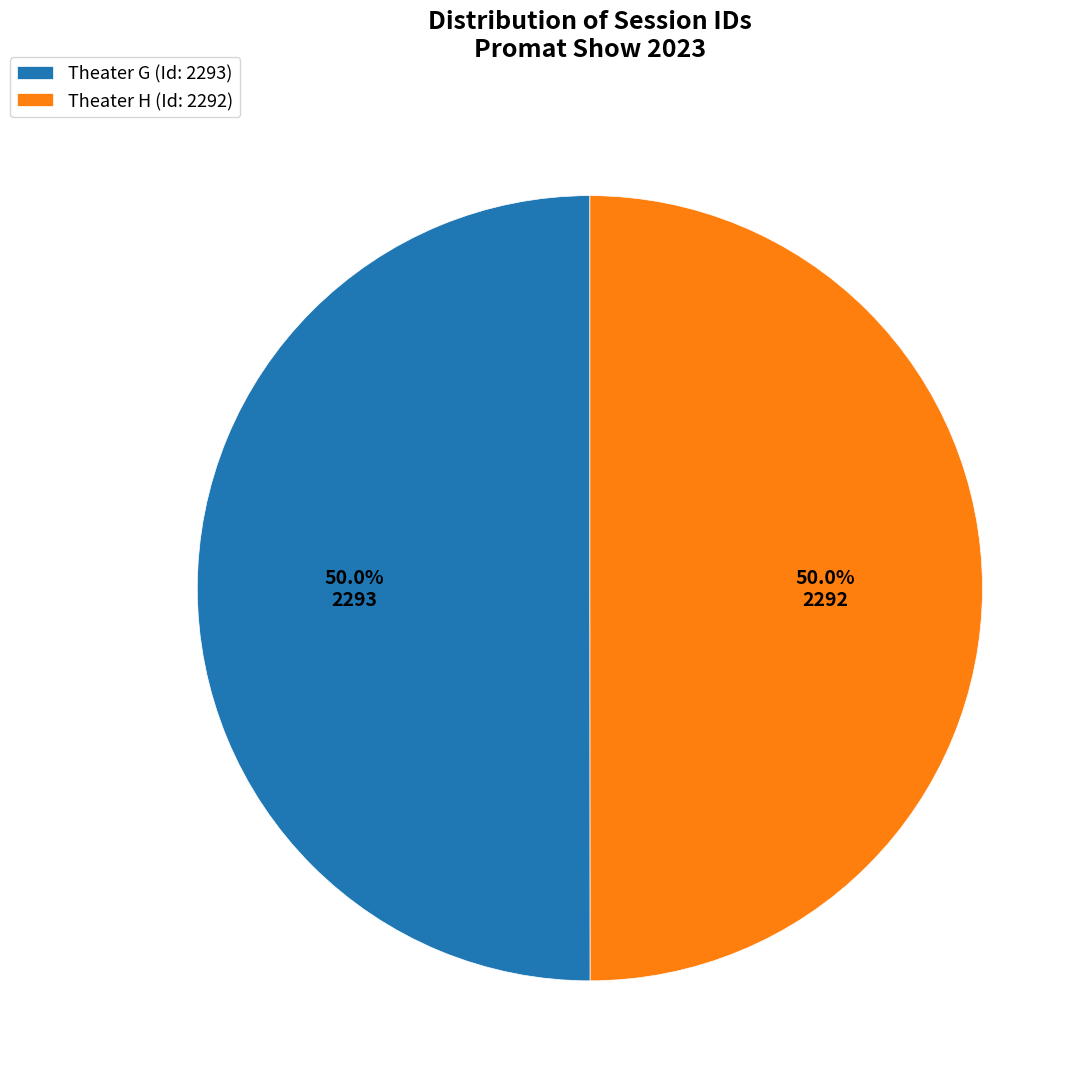

Count the number of slices in the pie.

2